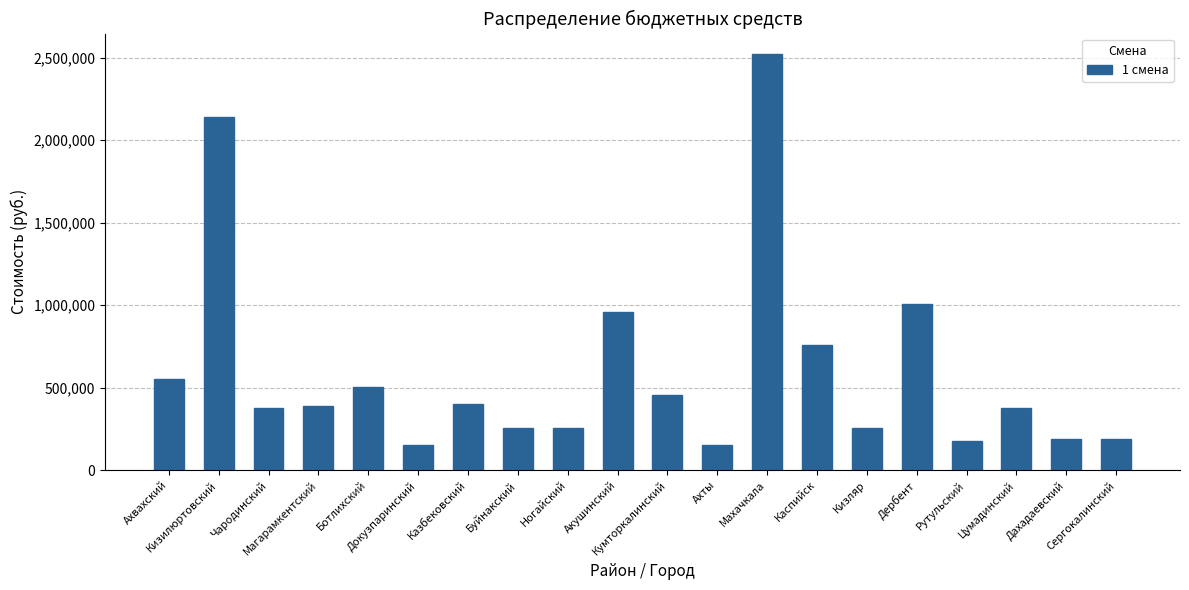

Reading left to right, extract all data points from this chart.

Ахвахский=554400	Кизилюртовский=2142000	Чародинский=378000	Магарамкентский=390600	Ботлихский=504000	Докузпаринский=151200	Казбековский=403200	Буйнакский=252000	Ногайский=252000	Акушинский=957600	Кумторкалинский=453600	Ахты=151200	Махачкала=2520000	Каспийск=756000	Кизляр=252000	Дербент=1008000	Рутульский=176400	Цумадинский=378000	Дахадаевский=189000	Сергокалинский=189000